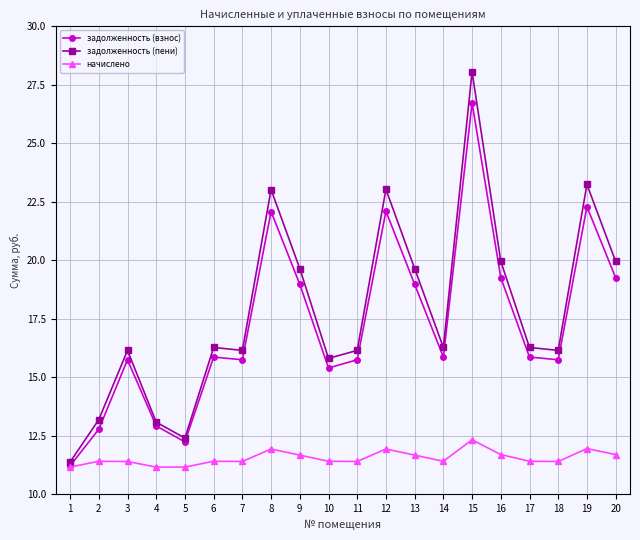

Is this an area chart (filled region under the line)?

No